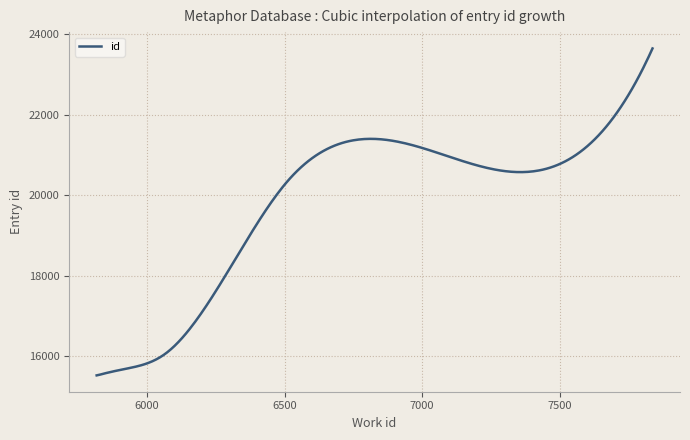

What is the smallest value displayed?

15531.0